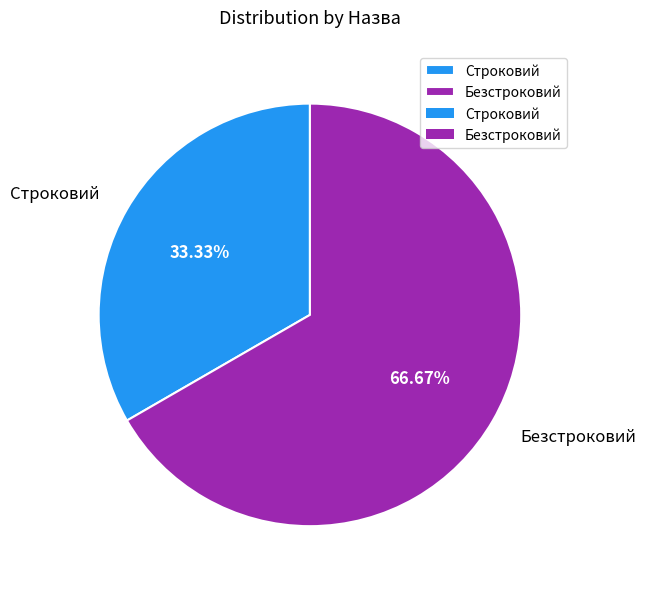

Combined, do Строковий and Безстроковий account for over 50%?

Yes